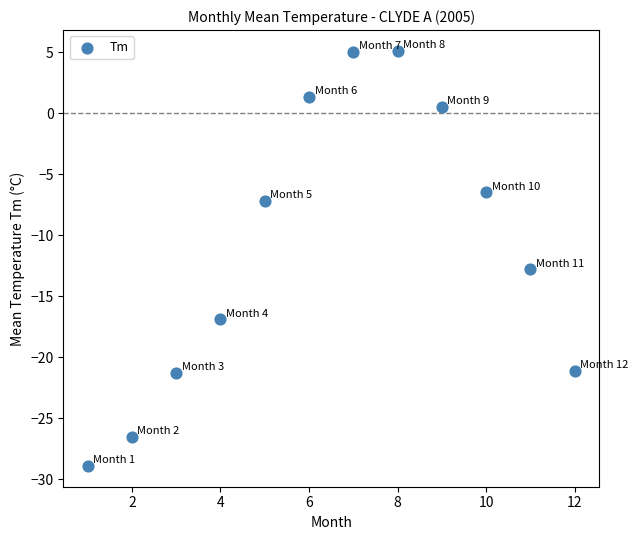

What is the range of Y values (max minus min)?

34.0